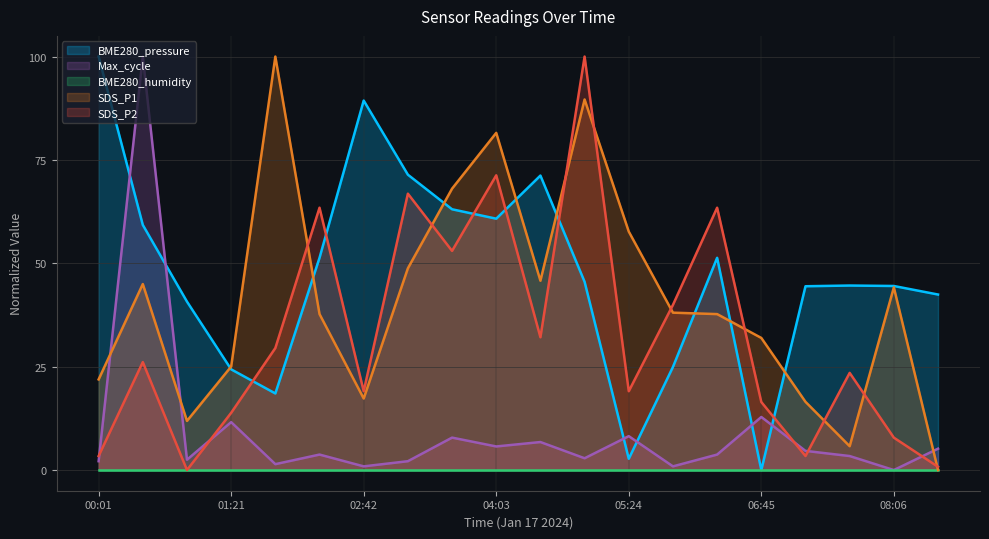

After their last crossing, which series has the higher values: BME280_pressure or Max_cycle?

BME280_pressure